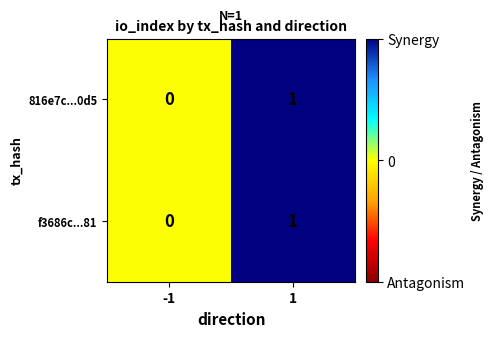

The value of f3686c...81 at -1 is 0. True or false?

True